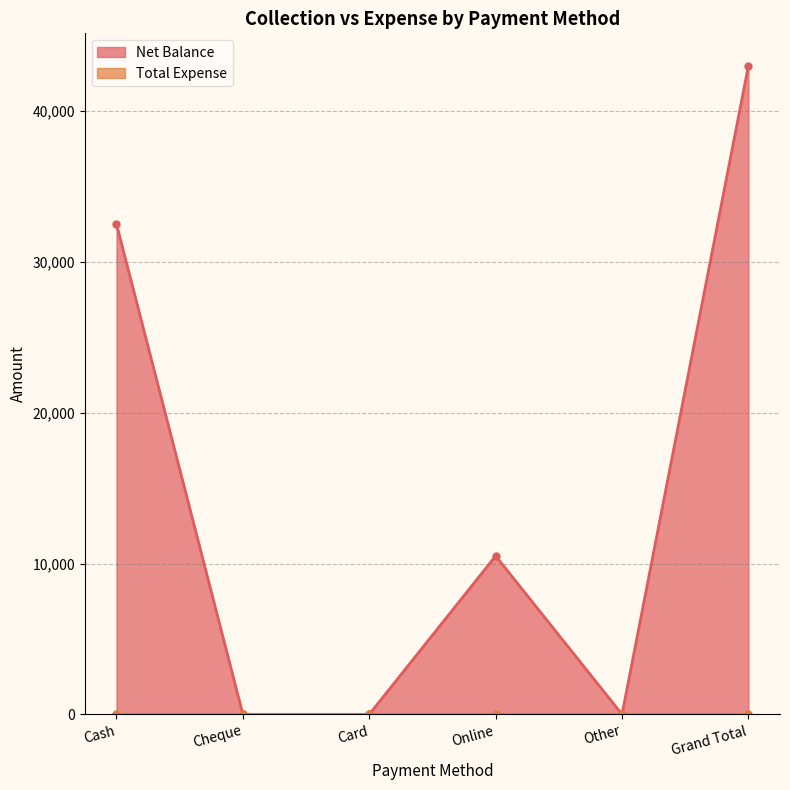

How many positive values are there?

3